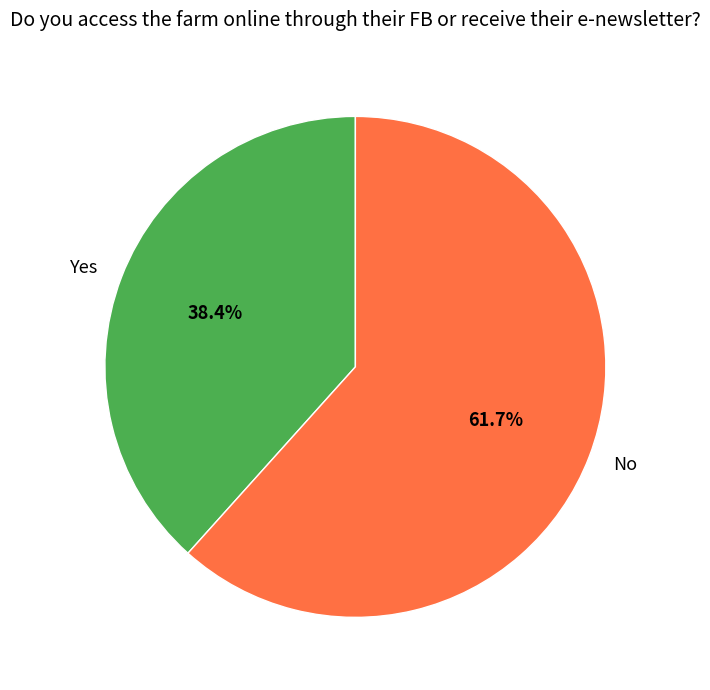

To the nearest percent, what is the difference between the largest and smallest slice percentages?

23%